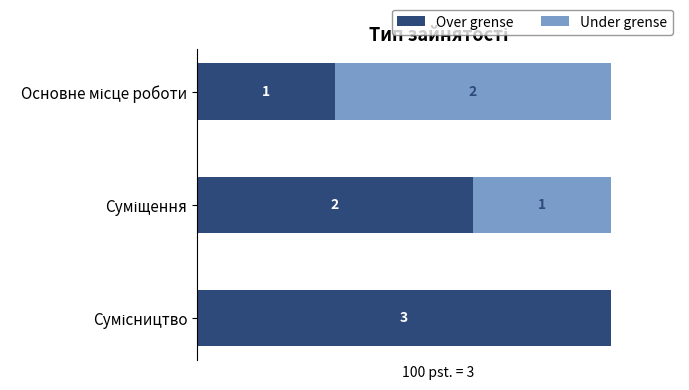

What are all the series names shown in the legend?

Over grense, Under grense